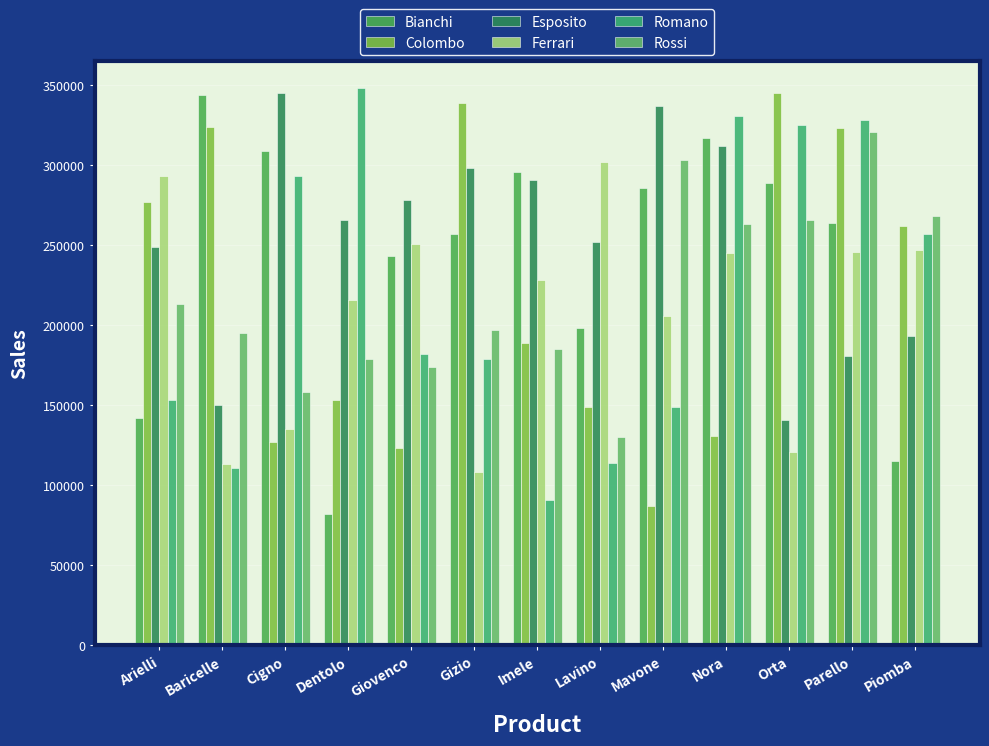

Which series has the largest range (max minus min)?

Bianchi